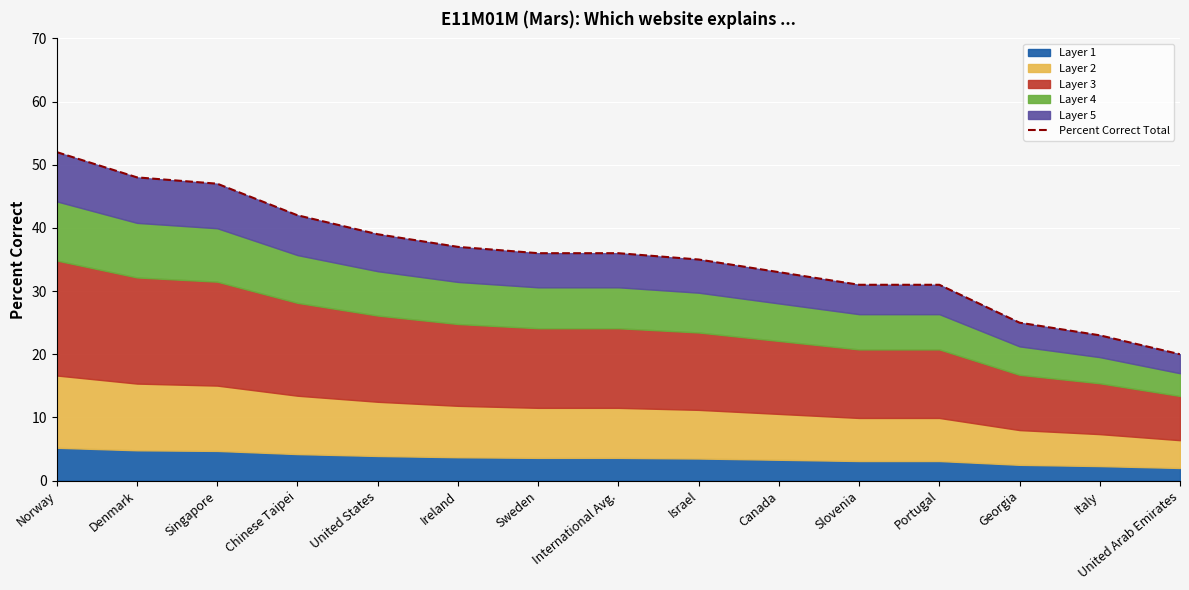

Which category has the lowest value across all series?

United Arab Emirates